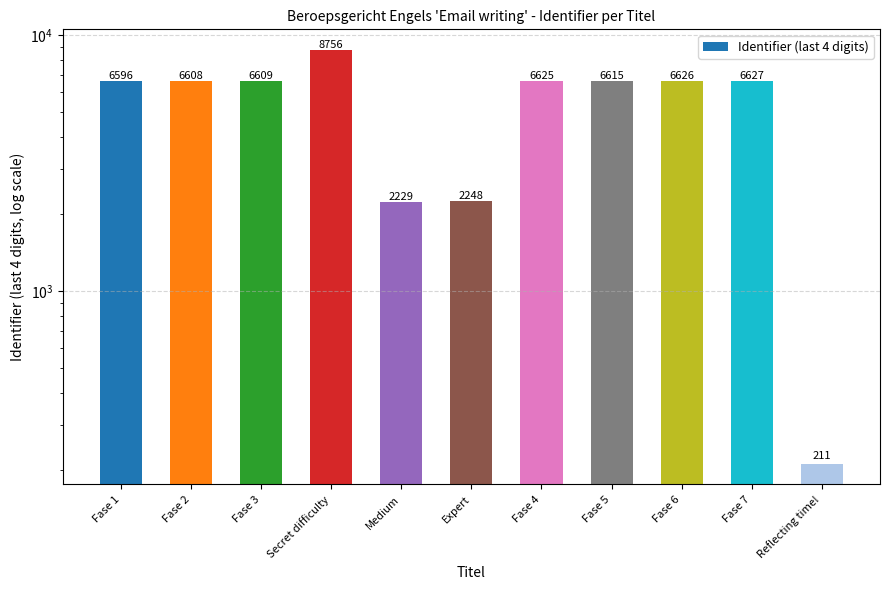

What is the sum of all values?

59750